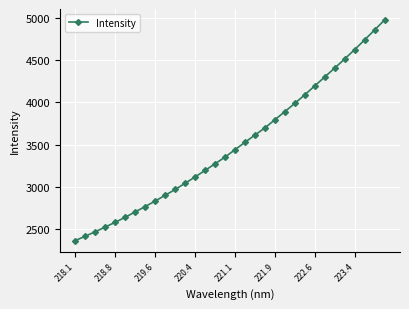

What is the greatest value displayed?

4975.9